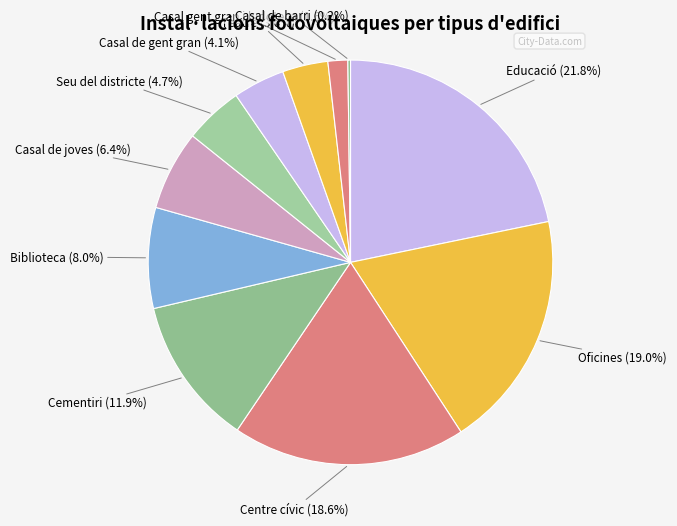

Is there a majority slice in this chart?

No